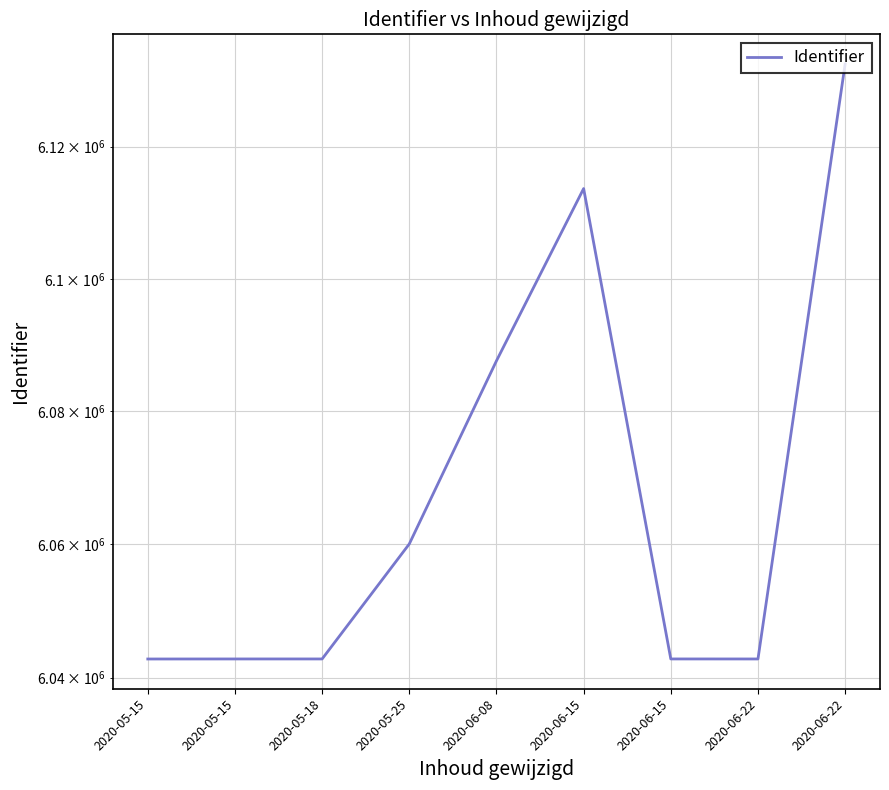

Reading right to left, what are all the values shown in this chart?

2020-06-22=6132544	2020-06-22=6042790	2020-06-15=6042794	2020-06-15=6113650	2020-06-08=6087605	2020-05-25=6060043	2020-05-18=6042793	2020-05-15=6042792	2020-05-15=6042786